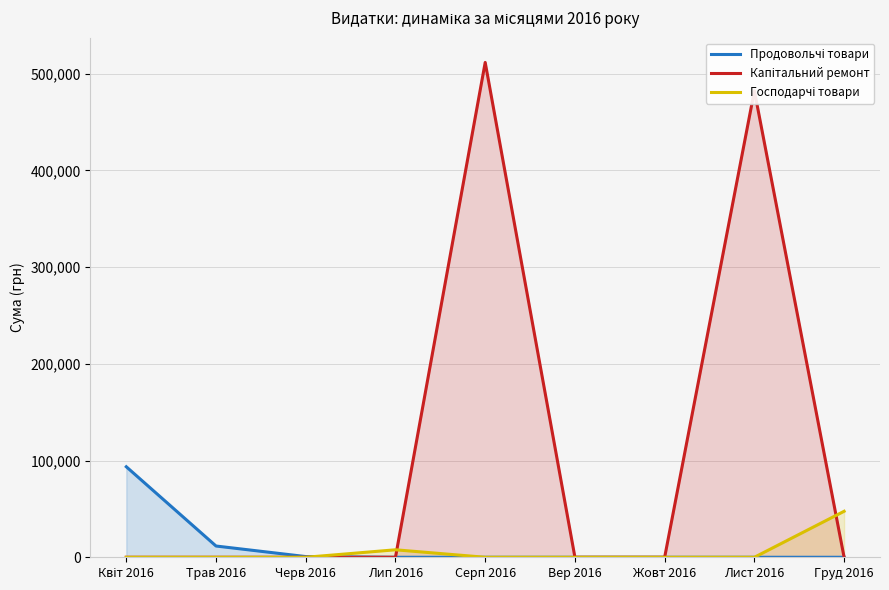

What is the difference between the second highest and minimum values in the Продовольчі товари series?

11643.5